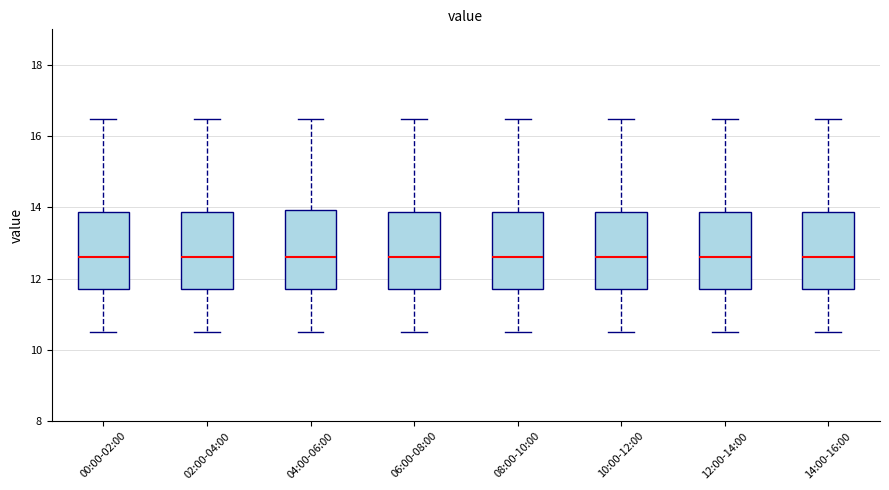

Reading left to right, transcribe this box plot: for each box, give where its median line is, the range the box spans, and where its two whiskers end, as read against the y-axis. The values are not printed on the chart, so give them approximately, as read against the axis.

00:00-02:00: median 12.6, box 11.8 to 13.8, whiskers 10.6 to 16.4
02:00-04:00: median 12.6, box 11.8 to 13.8, whiskers 10.6 to 16.4
04:00-06:00: median 12.6, box 11.8 to 14.0, whiskers 10.6 to 16.4
06:00-08:00: median 12.6, box 11.8 to 13.8, whiskers 10.6 to 16.4
08:00-10:00: median 12.6, box 11.8 to 13.8, whiskers 10.6 to 16.4
10:00-12:00: median 12.6, box 11.8 to 13.8, whiskers 10.6 to 16.4
12:00-14:00: median 12.6, box 11.8 to 13.8, whiskers 10.6 to 16.4
14:00-16:00: median 12.6, box 11.8 to 13.8, whiskers 10.6 to 16.4